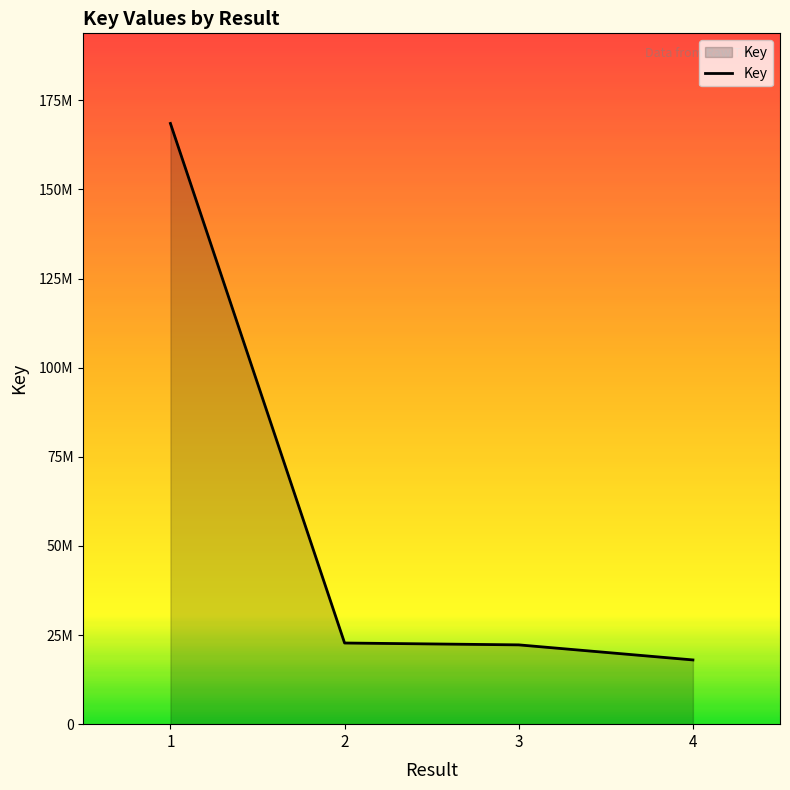

Does the chart have visible grid lines?

No